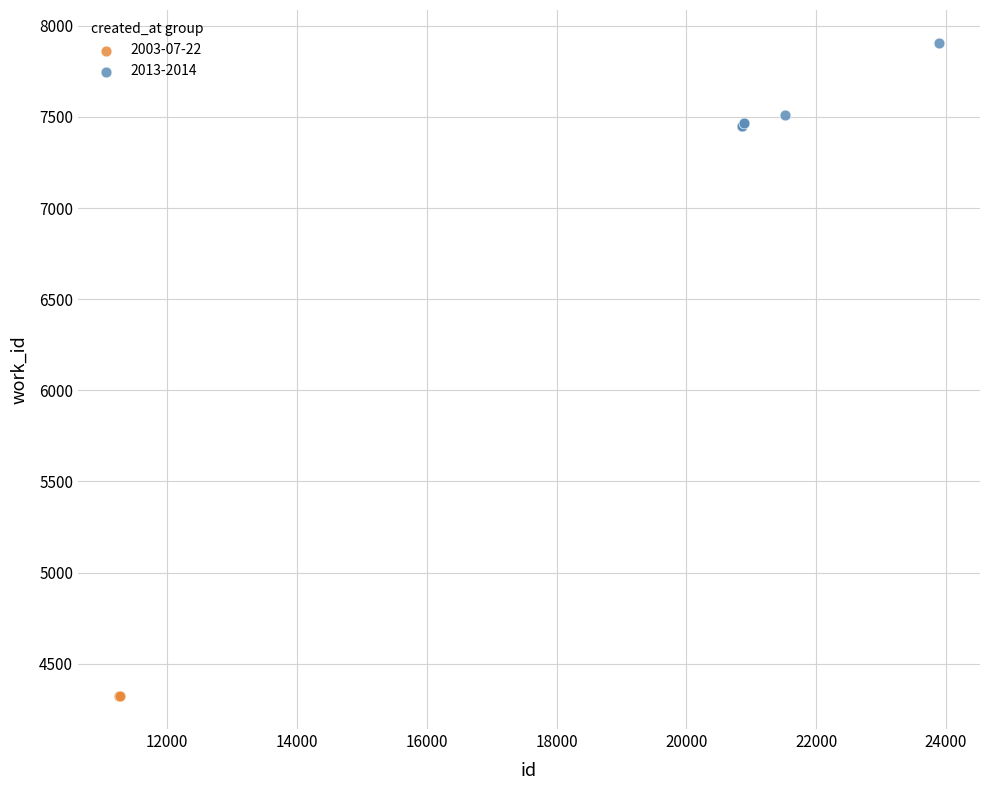

Which series reaches the minimum Y coordinate?

2003-07-22